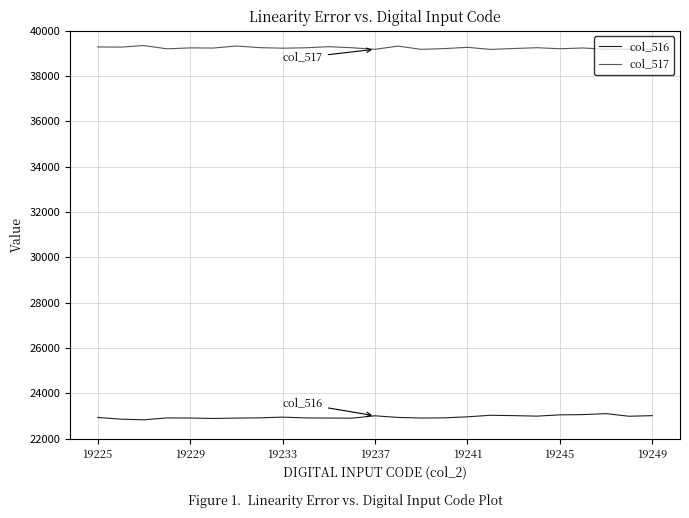

Does the chart have visible grid lines?

Yes